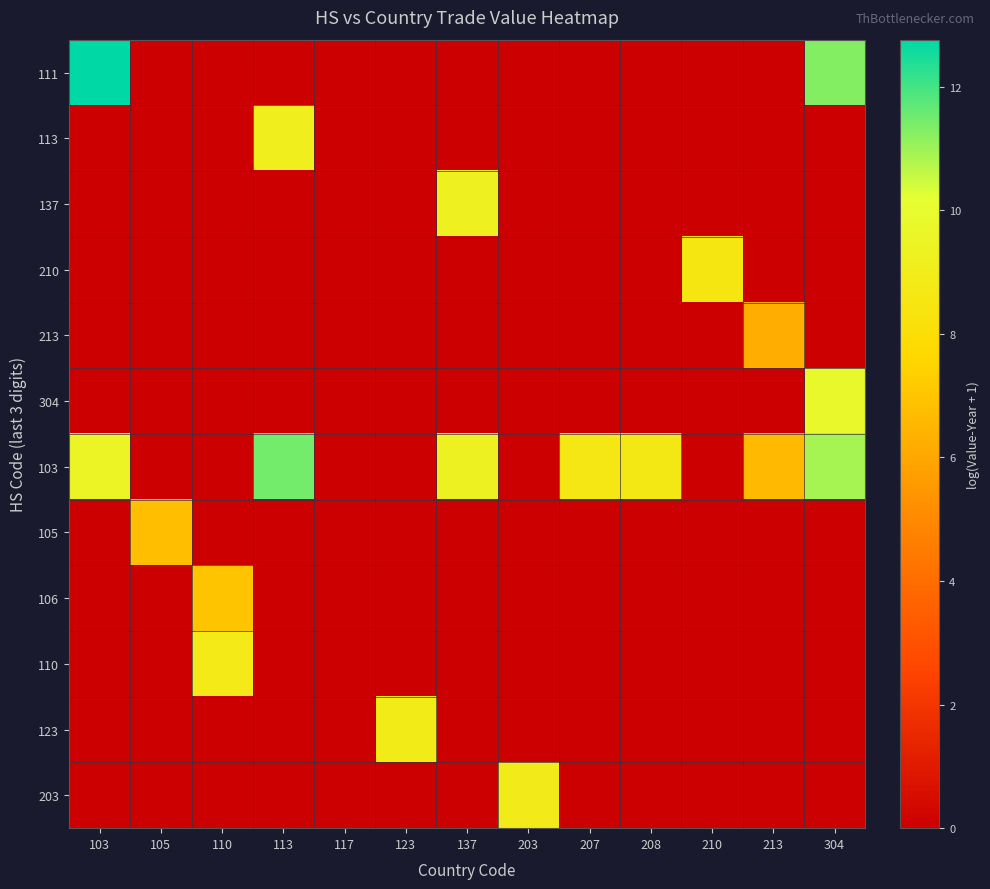

Reading left to right, extract all data points from this chart.

111: 103=12.8	105=0.0	110=0.0	113=0.0	117=0.0	123=0.0	137=0.0	203=0.0	207=0.0	208=0.0	210=0.0	213=0.0	304=11.3
113: 103=0.0	105=0.0	110=0.0	113=9.1	117=0.0	123=0.0	137=0.0	203=0.0	207=0.0	208=0.0	210=0.0	213=0.0	304=0.0
137: 103=0.0	105=0.0	110=0.0	113=0.0	117=0.0	123=0.0	137=9.2	203=0.0	207=0.0	208=0.0	210=0.0	213=0.0	304=0.0
210: 103=0.0	105=0.0	110=0.0	113=0.0	117=0.0	123=0.0	137=0.0	203=0.0	207=0.0	208=0.0	210=8.6	213=0.0	304=0.0
213: 103=0.0	105=0.0	110=0.0	113=0.0	117=0.0	123=0.0	137=0.0	203=0.0	207=0.0	208=0.0	210=0.0	213=6.3	304=0.0
304: 103=0.0	105=0.0	110=0.0	113=0.0	117=0.0	123=0.0	137=0.0	203=0.0	207=0.0	208=0.0	210=0.0	213=0.0	304=9.8
103: 103=9.5	105=0.0	110=0.0	113=11.4	117=0.0	123=0.0	137=9.3	203=0.0	207=8.6	208=8.7	210=0.0	213=6.7	304=10.9
105: 103=0.0	105=6.8	110=0.0	113=0.0	117=0.0	123=0.0	137=0.0	203=0.0	207=0.0	208=0.0	210=0.0	213=0.0	304=0.0
106: 103=0.0	105=0.0	110=7.0	113=0.0	117=0.0	123=0.0	137=0.0	203=0.0	207=0.0	208=0.0	210=0.0	213=0.0	304=0.0
110: 103=0.0	105=0.0	110=8.8	113=0.0	117=0.0	123=0.0	137=0.0	203=0.0	207=0.0	208=0.0	210=0.0	213=0.0	304=0.0
123: 103=0.0	105=0.0	110=0.0	113=0.0	117=0.0	123=8.9	137=0.0	203=0.0	207=0.0	208=0.0	210=0.0	213=0.0	304=0.0
203: 103=0.0	105=0.0	110=0.0	113=0.0	117=0.0	123=0.0	137=0.0	203=8.9	207=0.0	208=0.0	210=0.0	213=0.0	304=0.0